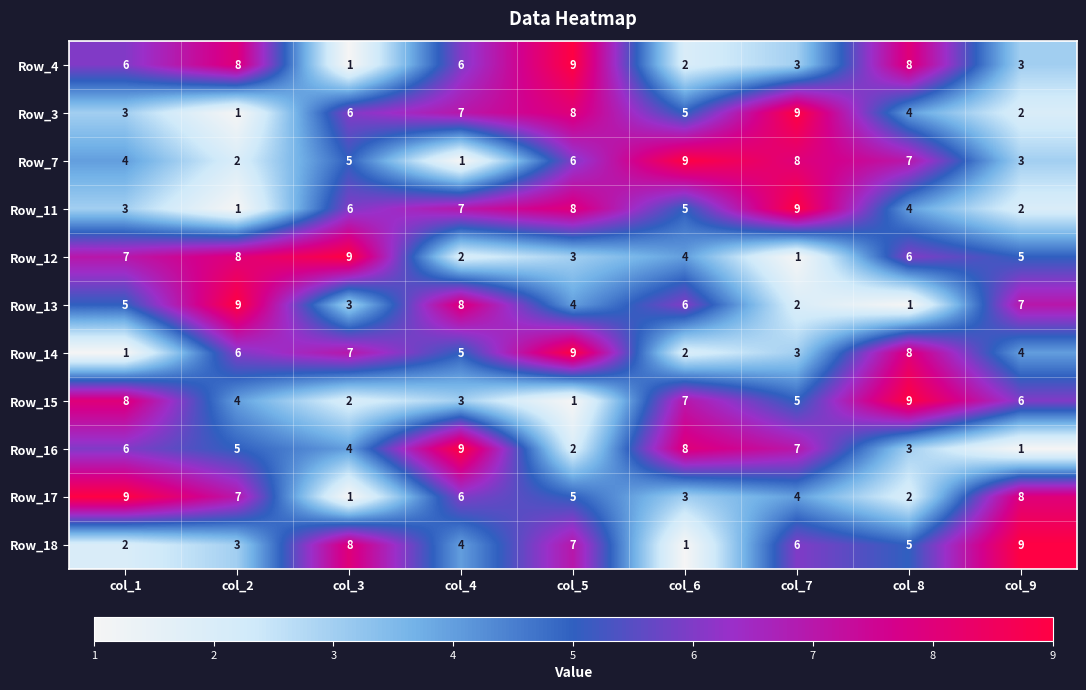

Which series has the largest total across all categories?

Row_4